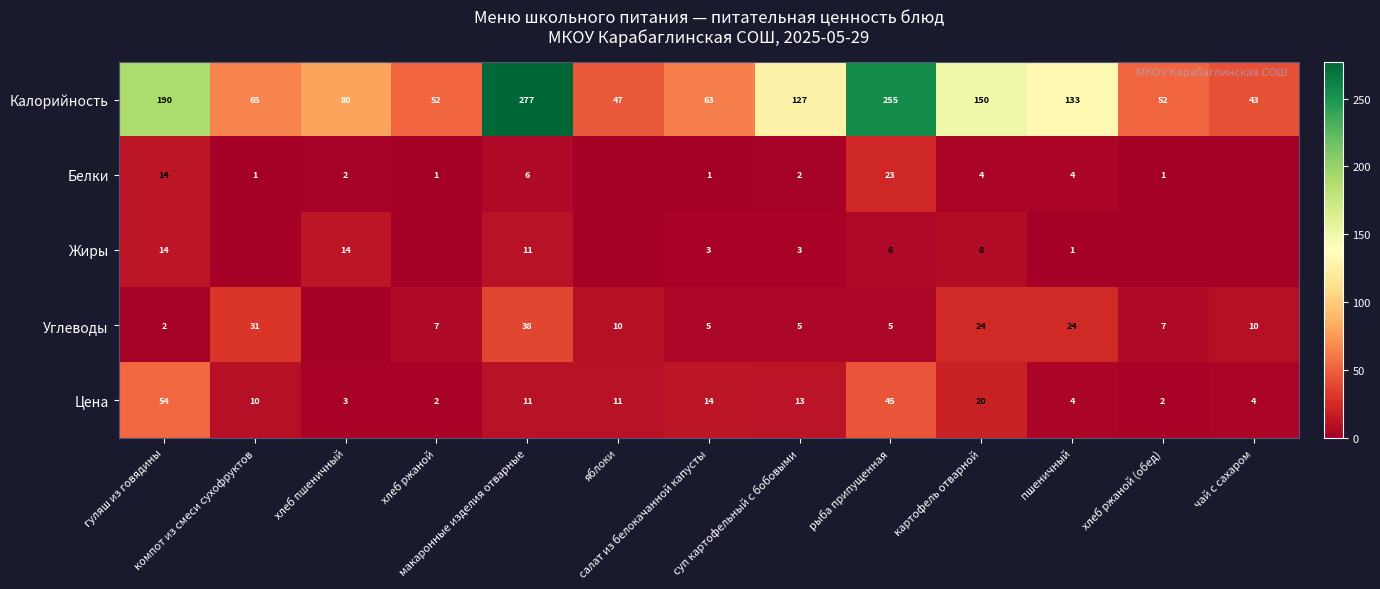

What is the highest value of the Цена series?

54